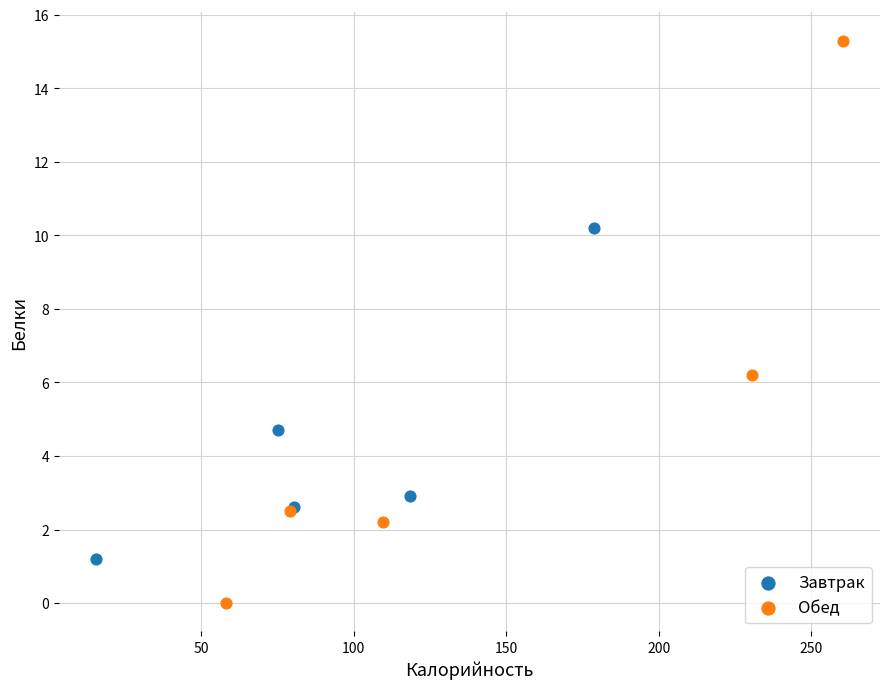

Which series has the largest Y range (max minus min)?

Обед